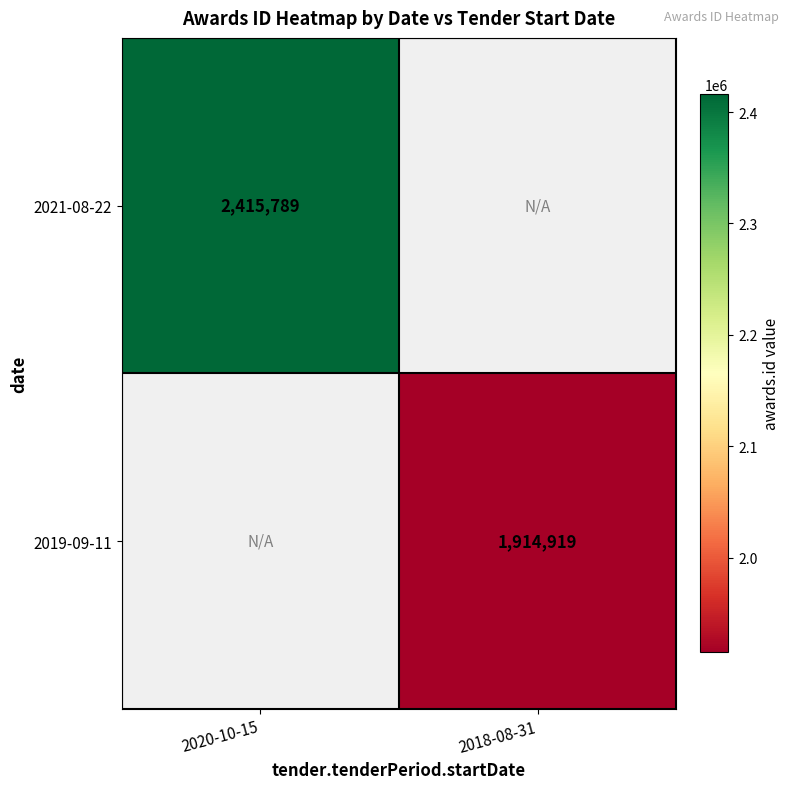

The 2019-09-11 series shows 2984308 at 2018-08-31. True or false?

False